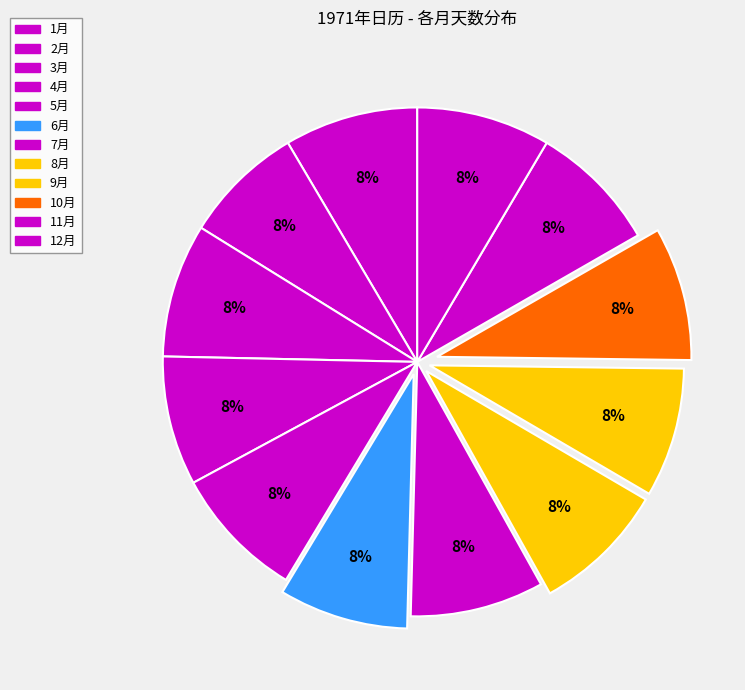

Combined, do 4月 and 5月 account for over 50%?

No